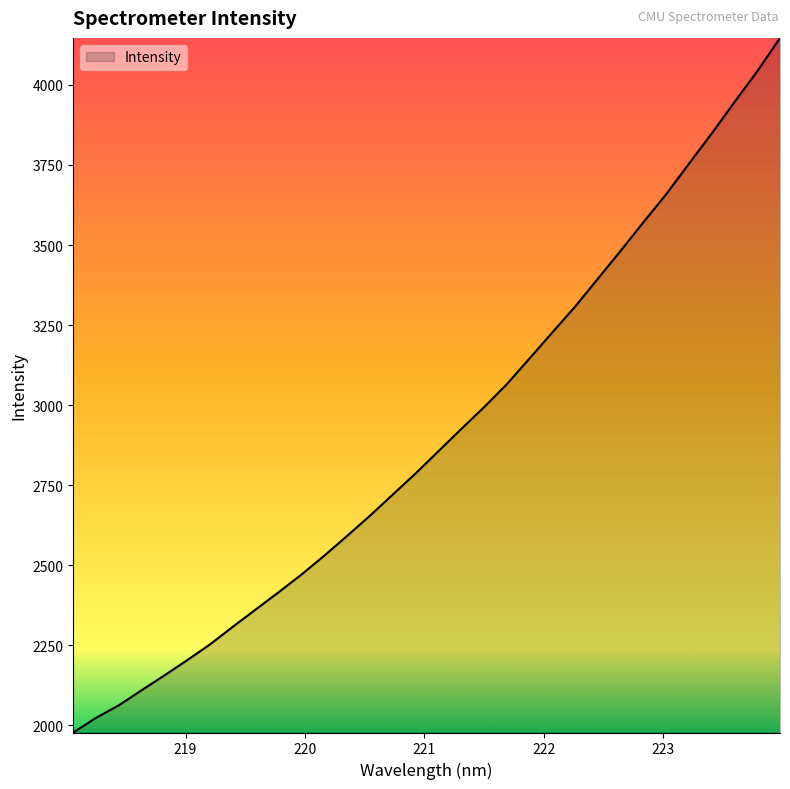

What is the difference between the maximum and minimum values?

2168.8